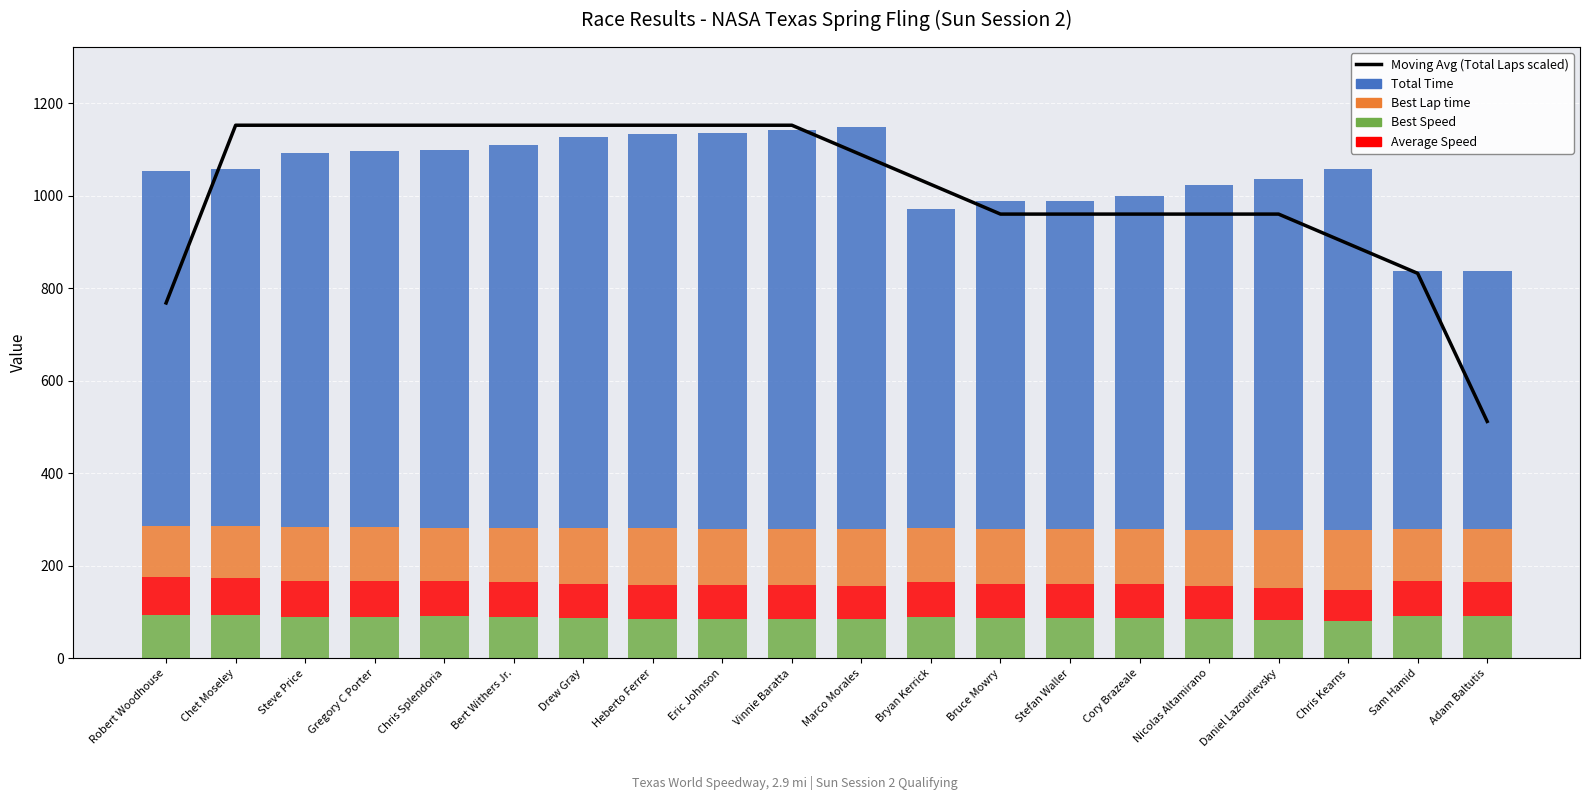

Reading left to right, extract all data points from this chart.

Moving Avg (Total Laps scaled): 768.4	1152.7	1152.7	1152.7	1152.7	1152.7	1152.7	1152.7	1152.7	1152.7	1088.6	1024.6	960.5	960.5	960.5	960.5	960.5	896.5	832.5	512.3
Best Speed: 93.3	93.2	90.0	89.5	90.7	88.8	87.3	86.1	85.8	86.1	85.2	89.8	88.0	87.8	87.2	85.3	83.5	80.3	91.4	91.0
Average Speed: 81.7	81.2	77.4	77.0	76.6	75.7	74.1	73.5	73.2	72.6	72.0	75.6	73.7	73.6	72.5	70.1	68.9	66.8	75.1	74.9
Best Lap time: 111.9	112.0	116.1	116.6	115.2	117.6	119.6	121.3	121.6	121.3	122.6	116.3	118.7	118.9	119.7	122.3	125.0	130.0	114.2	114.7
Total Time: 767.1	771.2	809.5	813.7	817.6	827.5	845.7	852.6	855.3	863.4	869.6	690.4	708.0	708.8	719.9	744.7	757.9	781.8	555.9	557.2